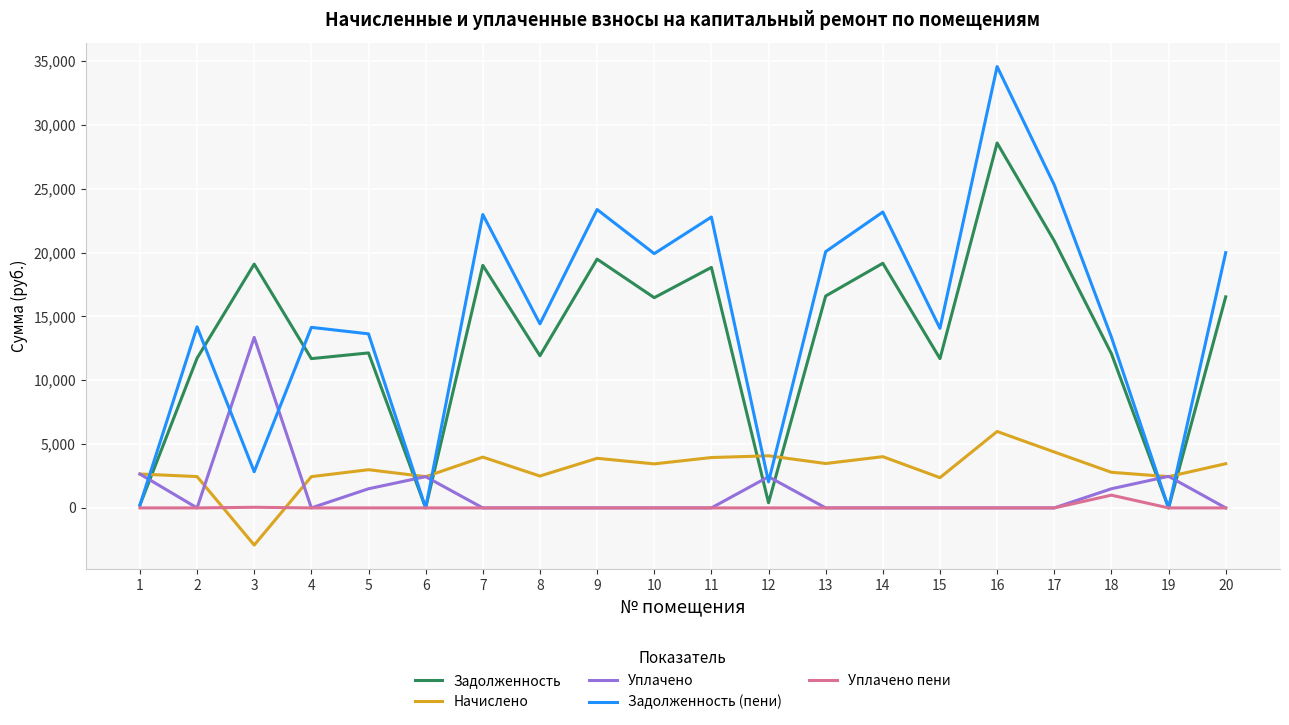

Which series has the largest total across all categories?

Задолженность (пени)